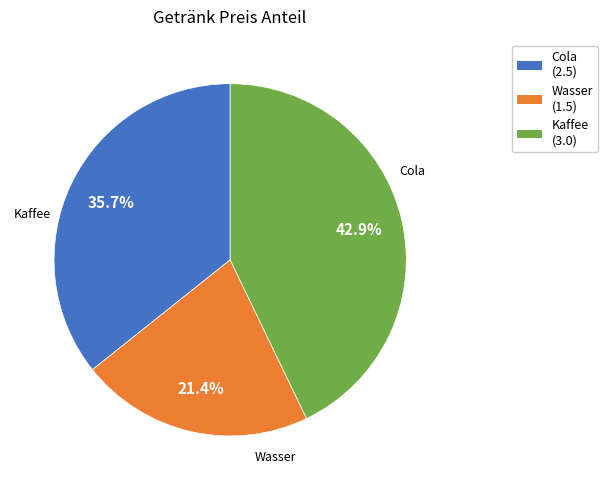

Combined, do Wasser and Kaffee account for over 50%?

Yes